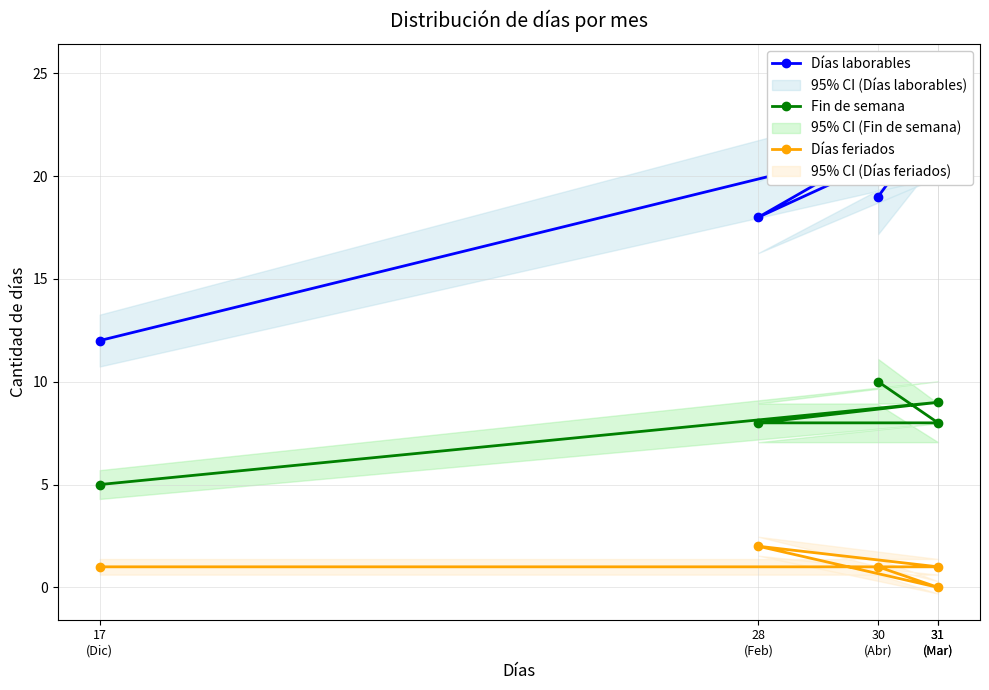

In Días laborables, how many points are higher than both neighbors (excluding endpoints)?

2